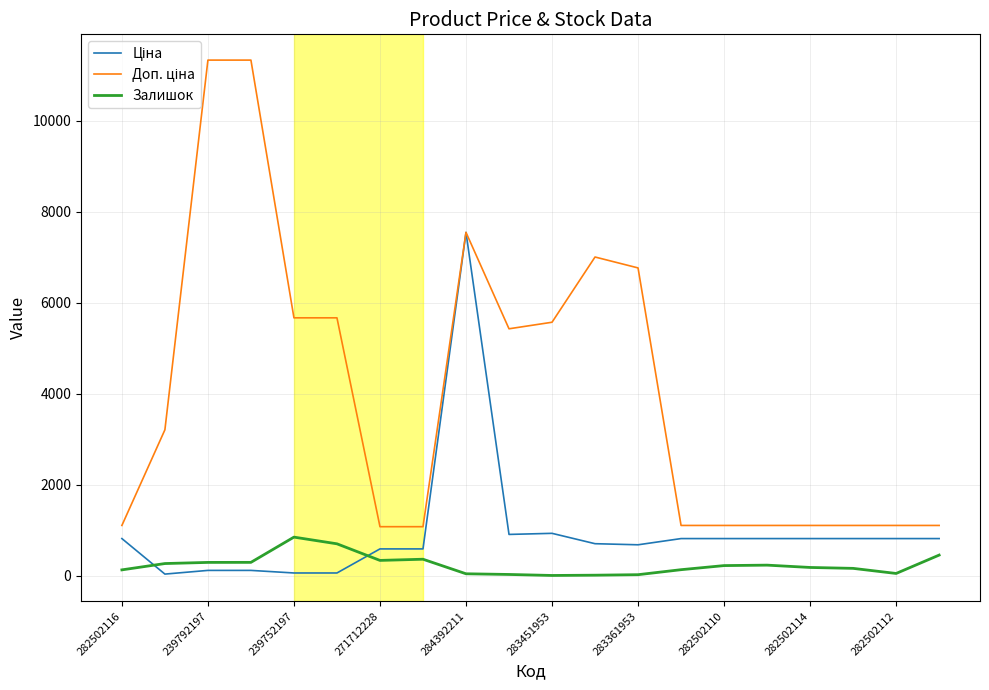

What is the maximum value shown in the chart?

11334.0